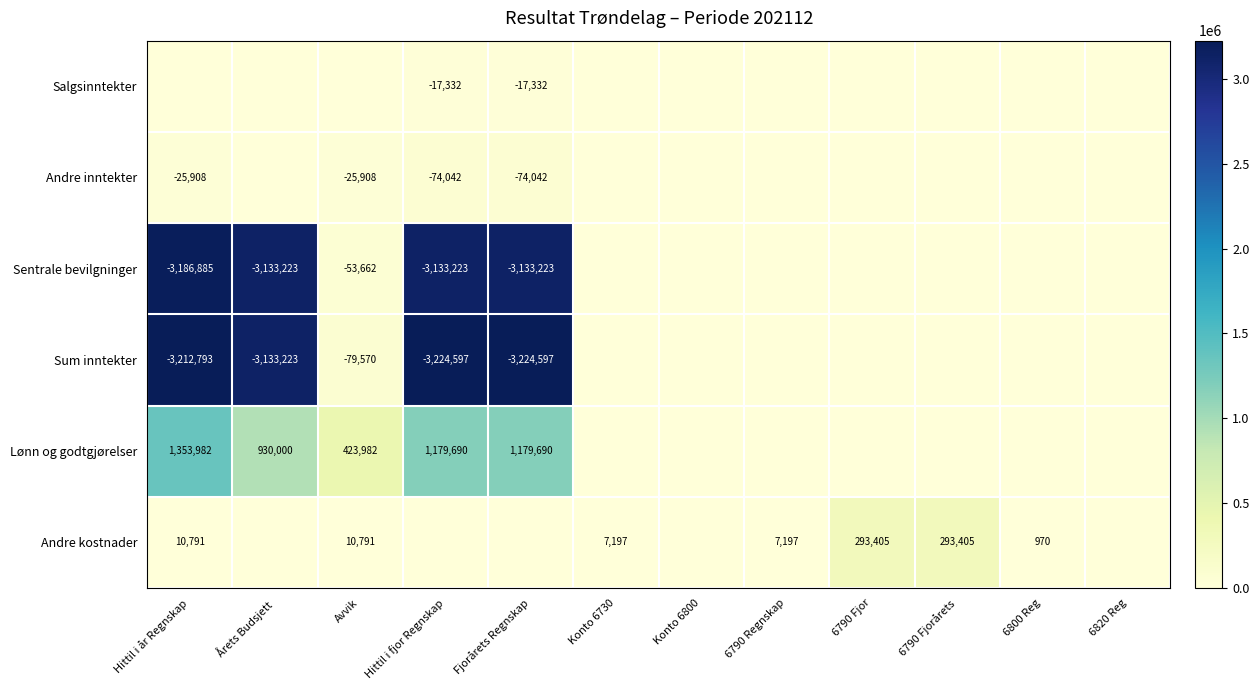

True or false: Sum inntekter has a value of -1626600 at Fjorårets Regnskap.

False